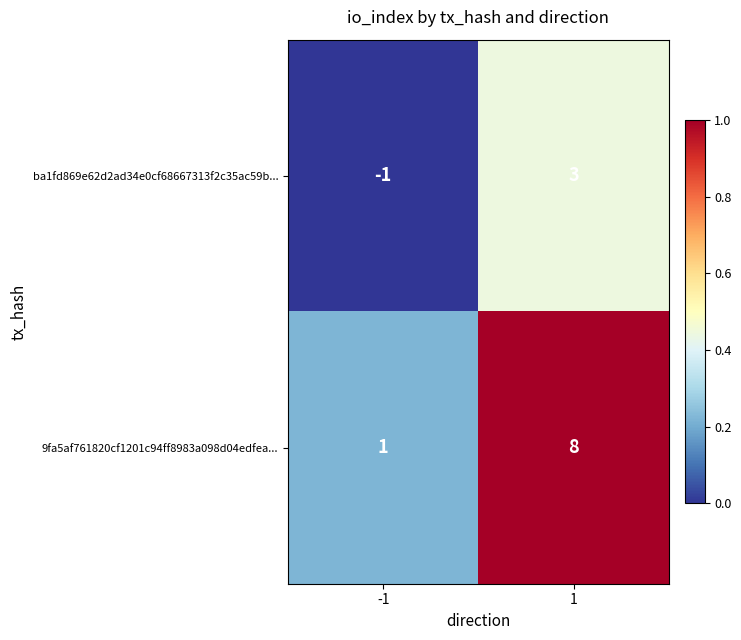

Is it true that ba1fd869e62d2ad34e0cf68667313f2c35ac59b... equals -1 at -1?

True